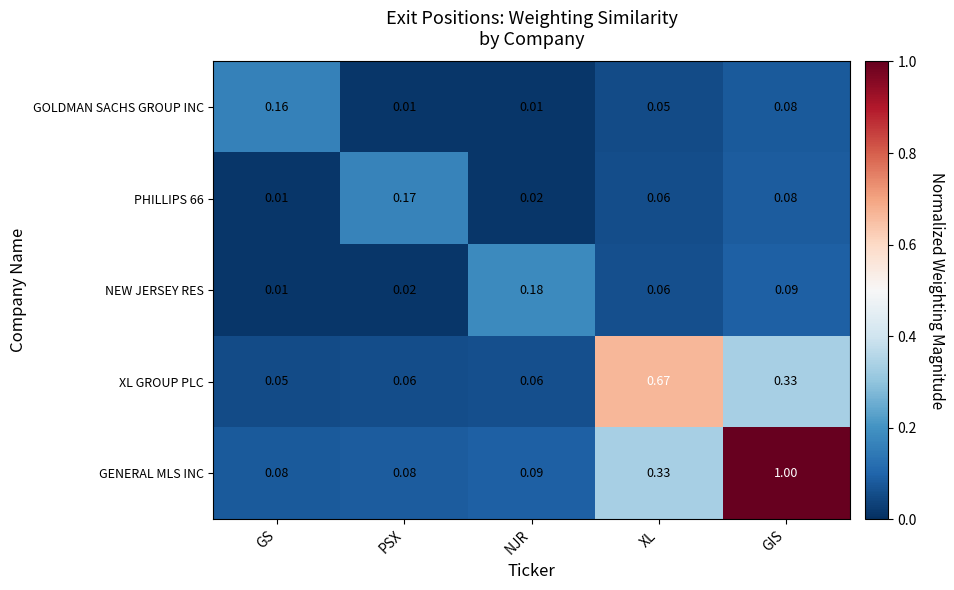

Where is PHILLIPS 66 nearest to the value 0?

GS